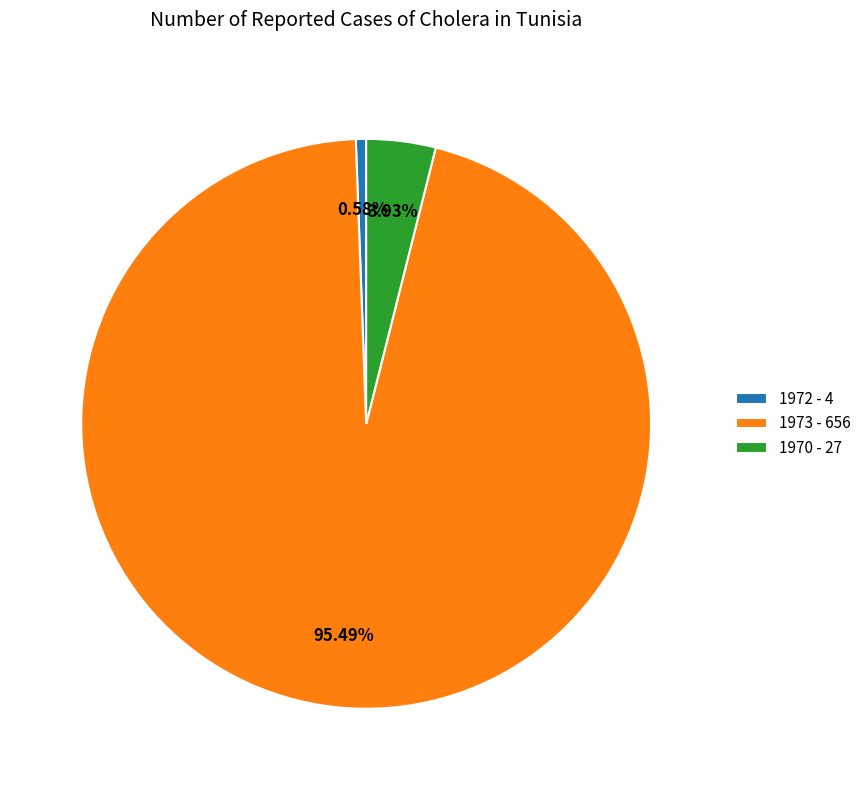

What is the ratio of the value at 1972 to the value at 1970?

0.1